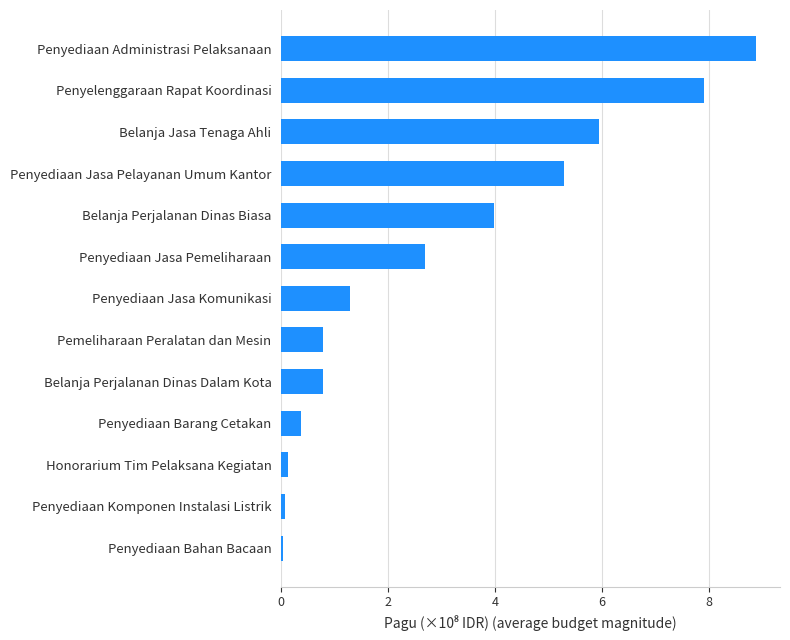

Approximately how many times larger is the value at Belanja Jasa Tenaga Ahli compared to Belanja Perjalanan Dinas Biasa?

1.5